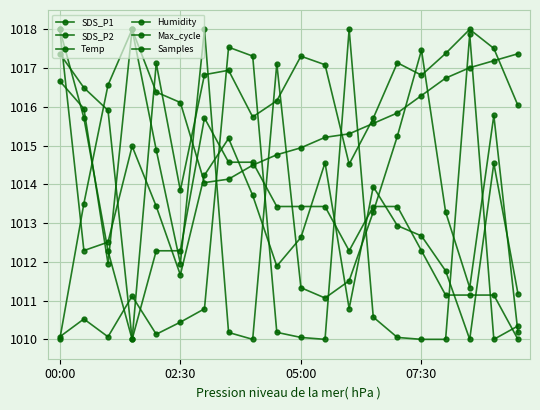

How many series are shown in this chart?

6